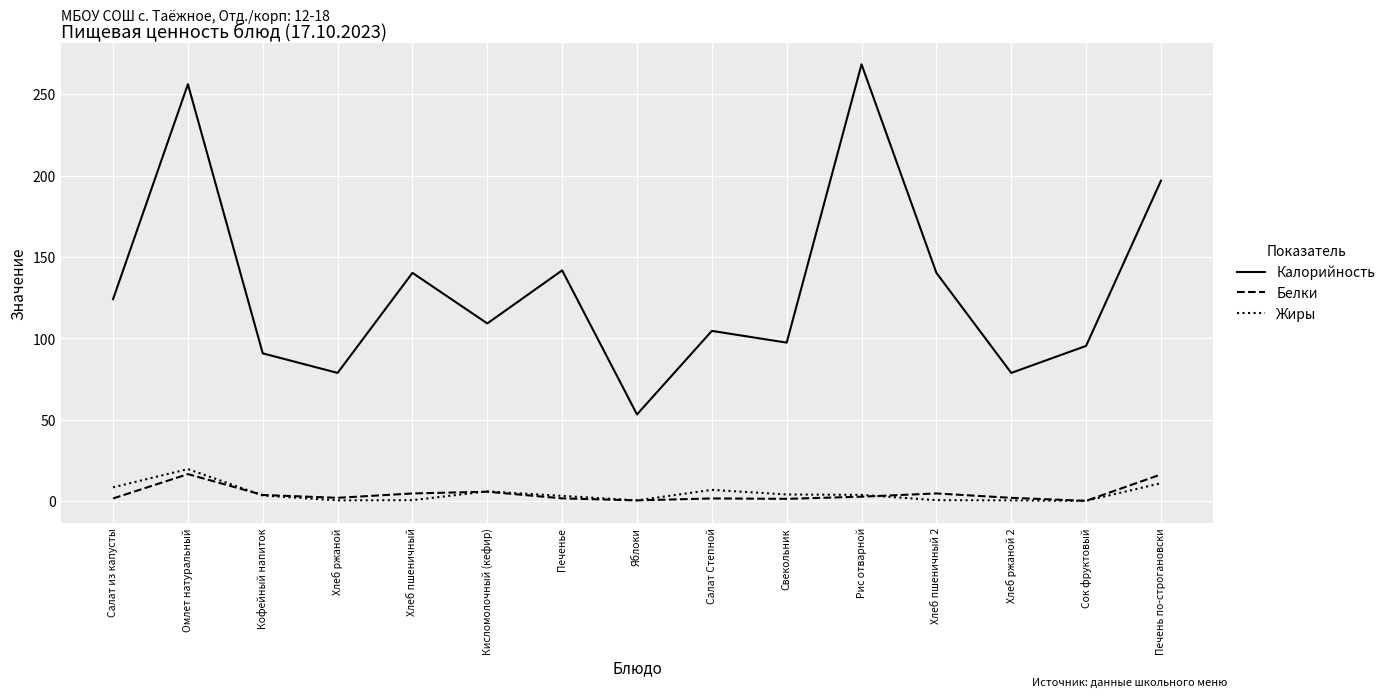

At which label does Калорийность first exceed 109?

Салат из капусты